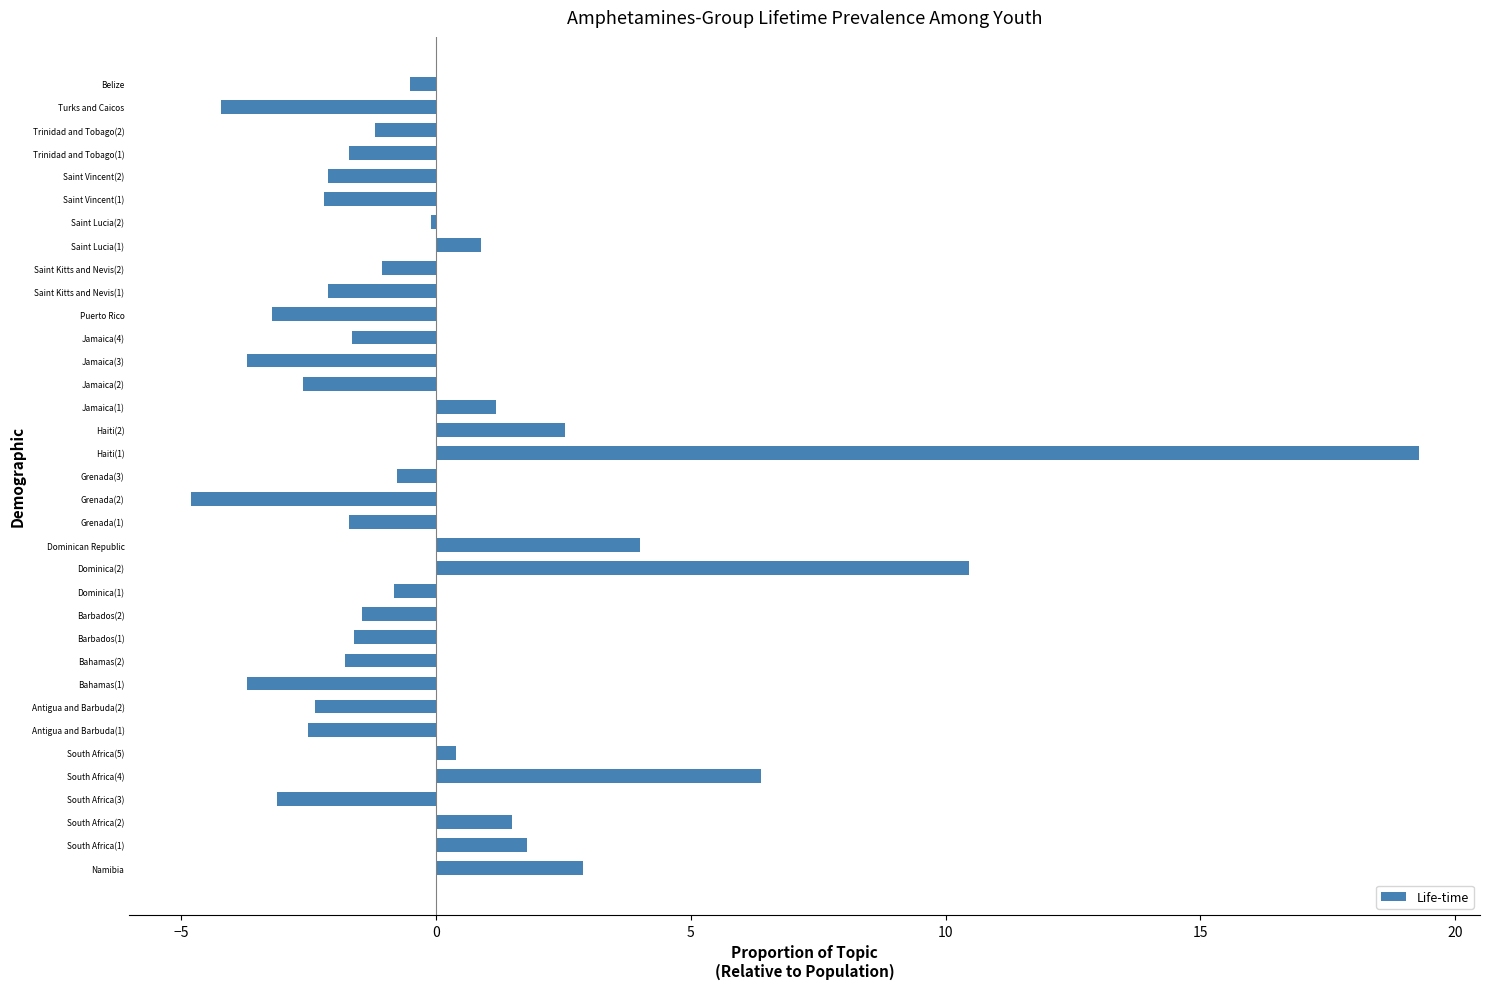

True or false: the data shows 2.9 at Namibia.

True